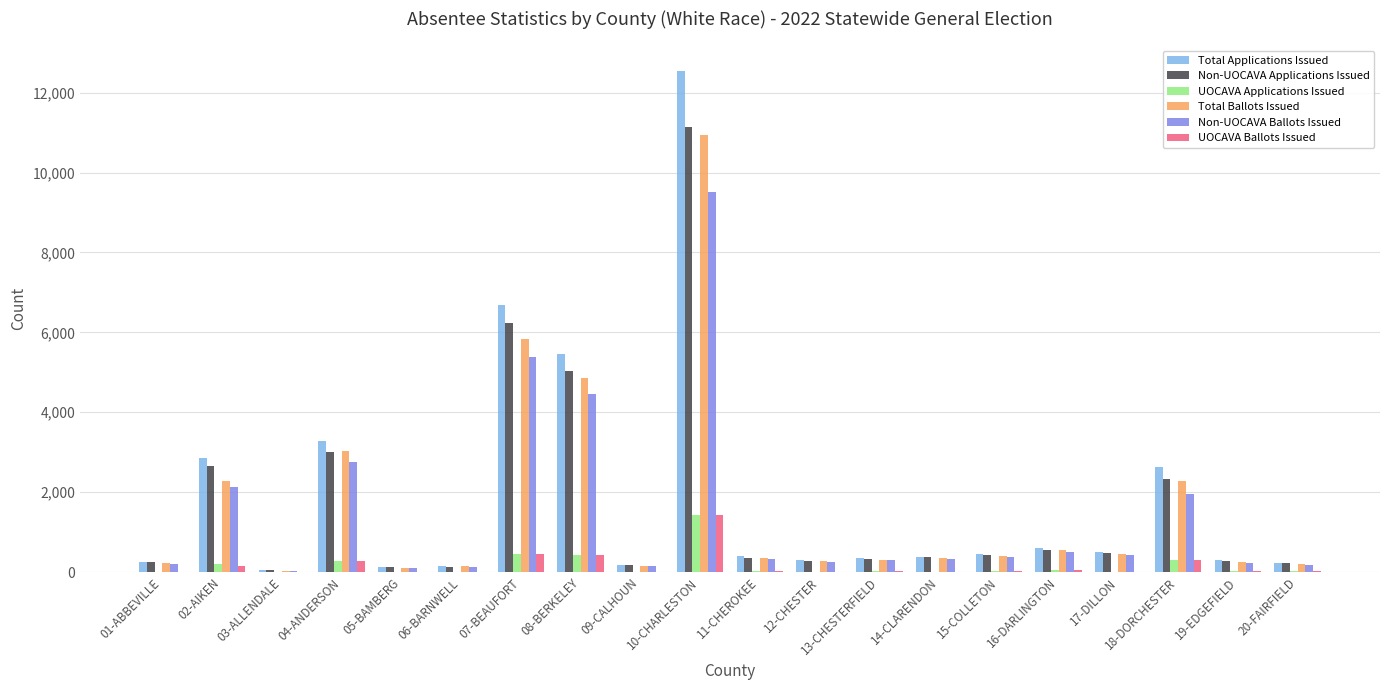

Which series has the widest spread of values?

Total Applications Issued